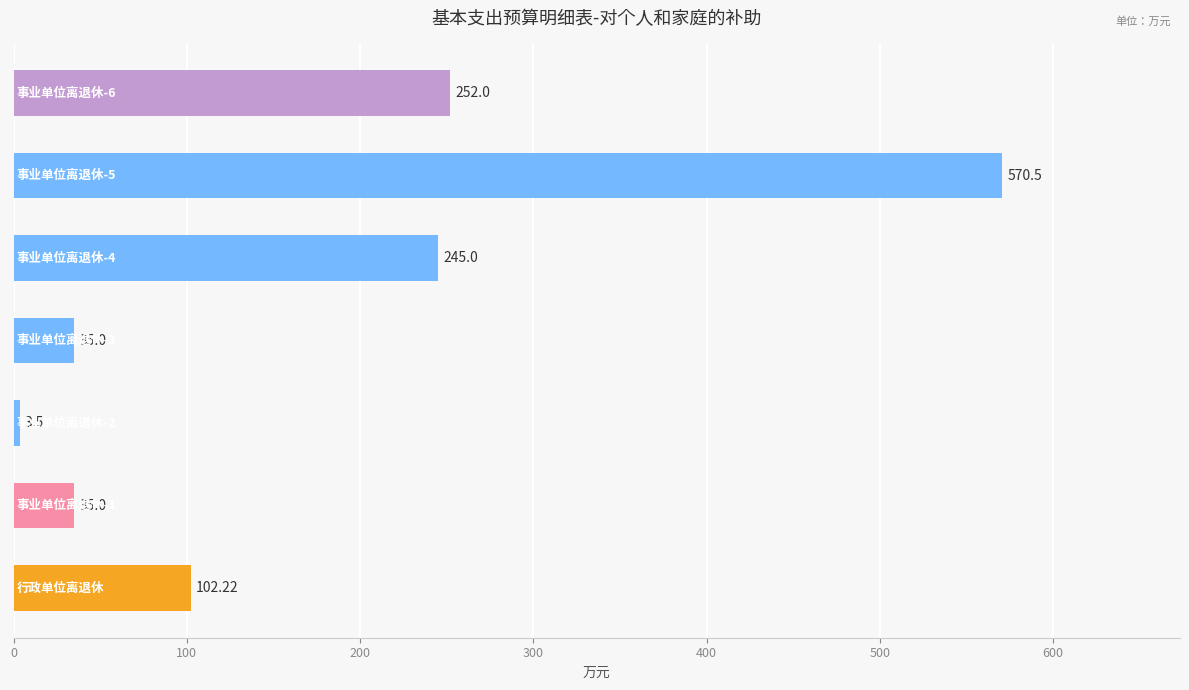

What is the sum of all values?

1243.2